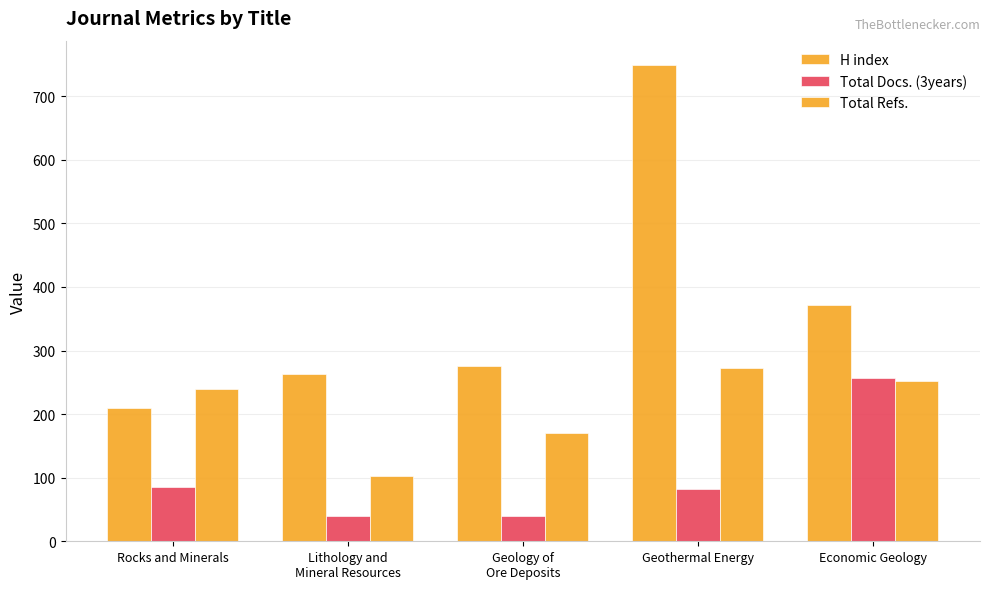

Reading left to right, list all the values displayed in this chart.

H index: 209	263	276	750	372
Total Docs. (3years): 86	40	40	82	257
Total Refs.: 239	103	170	273	252